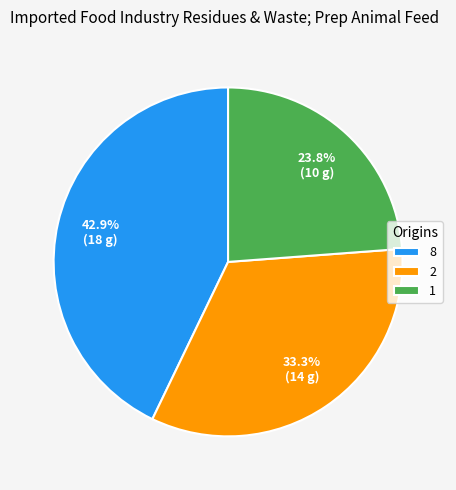

Combined, do 8 and 2 account for over 50%?

Yes